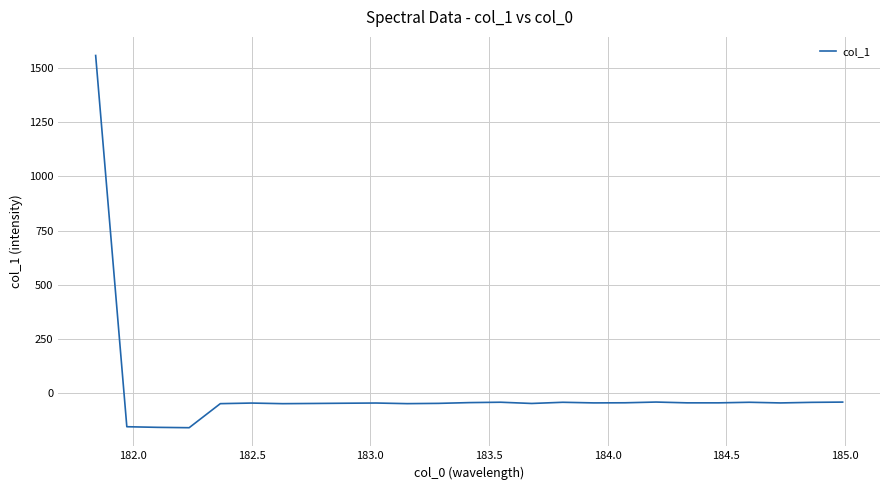

What is the smallest value displayed?

-158.9